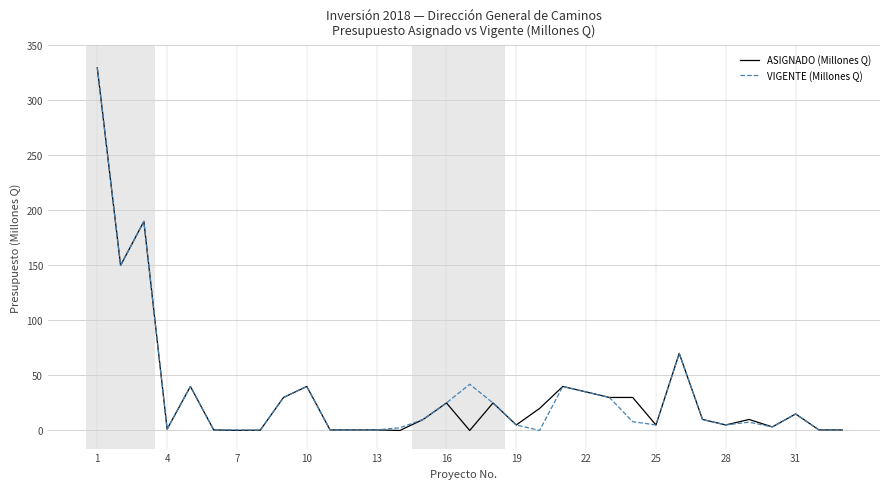

How many lines are shown in the chart?

2